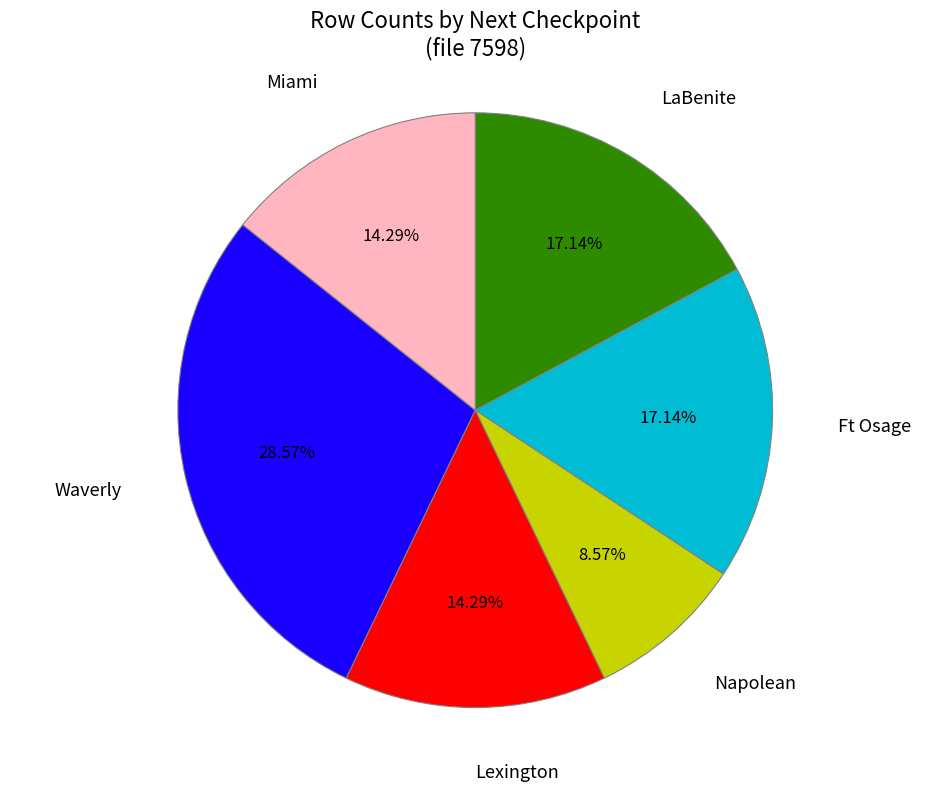

Is there a majority slice in this chart?

No